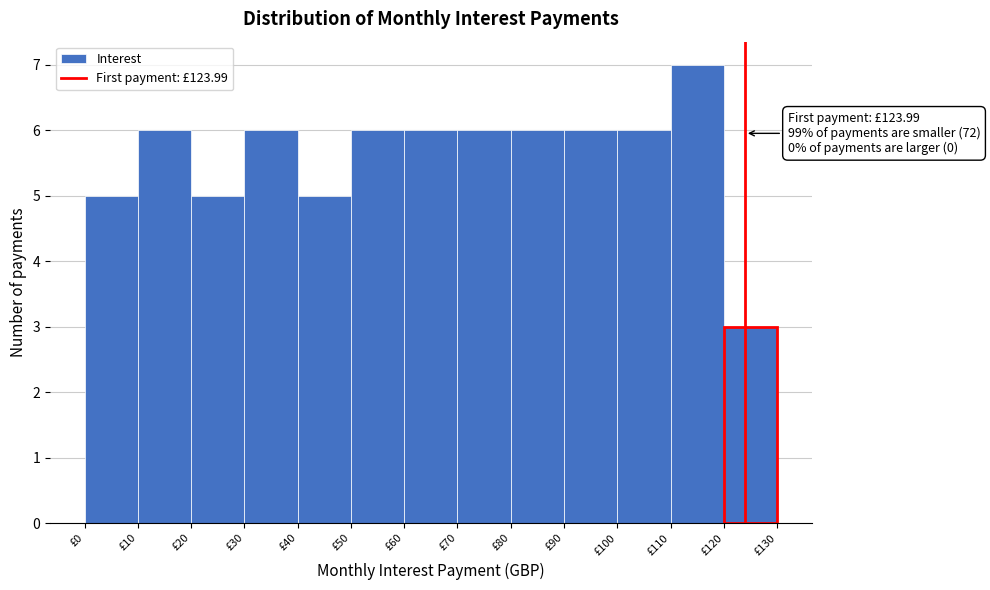

Which range on the x-axis has the tallest bar?

110 to 120